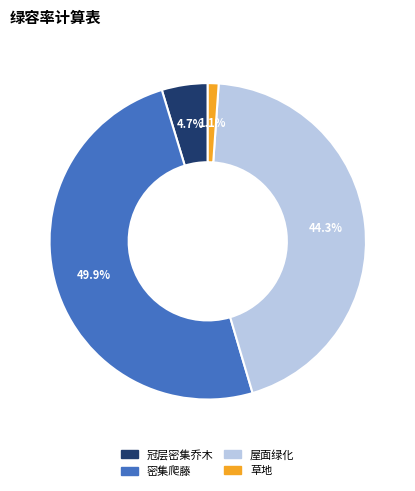

Does 冠层密集乔木 account for over 50% of the chart?

No